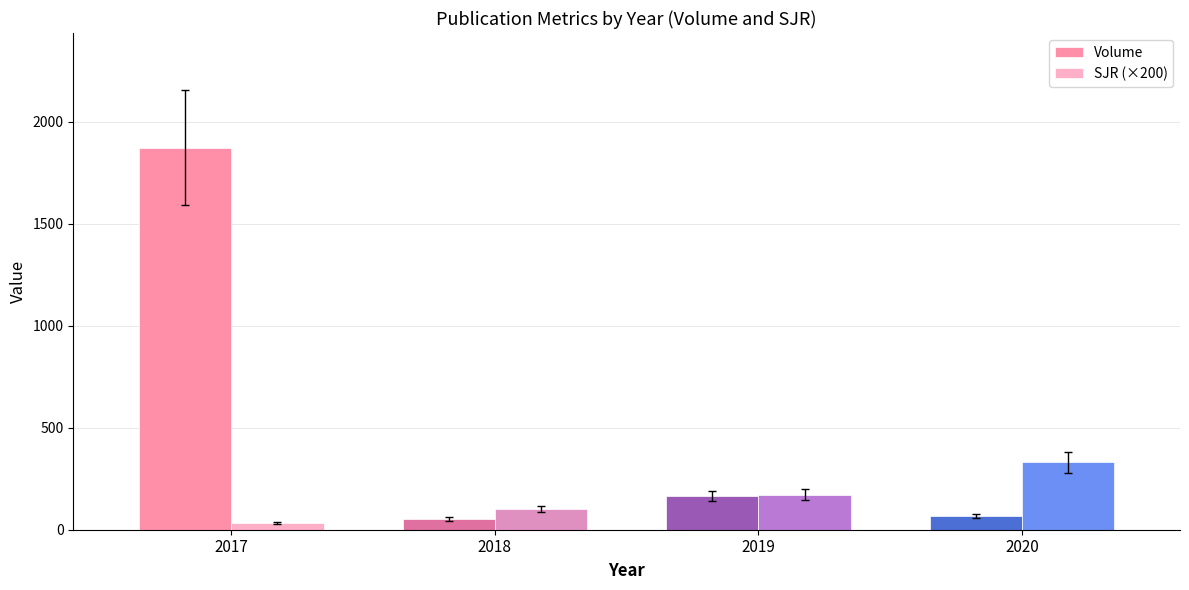

Between 2017 and 2020, which series saw the biggest shift?

Volume